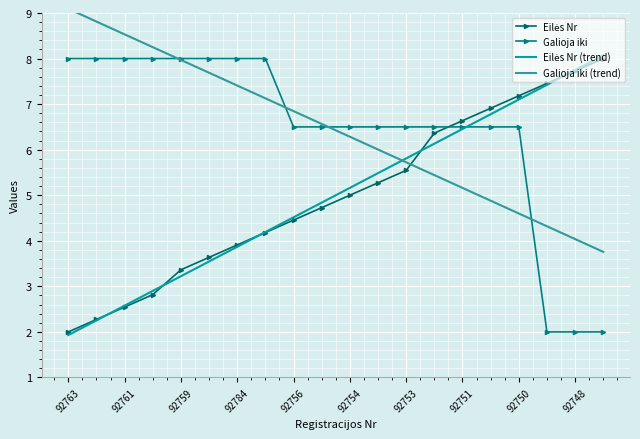

Is it true that Galioja iki equals 2.0 at 19?

True